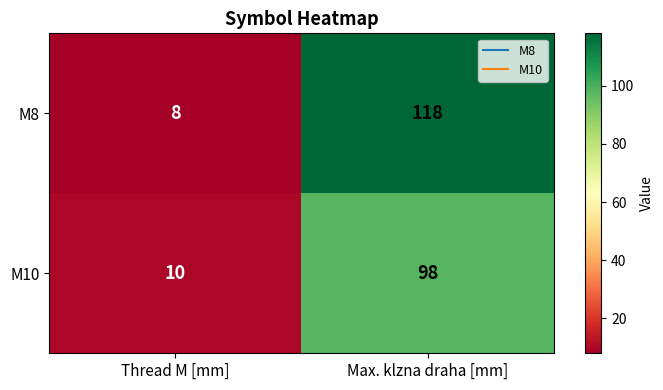

Reading left to right, transcribe all the data shown in this chart.

M8: 8	118
M10: 10	98